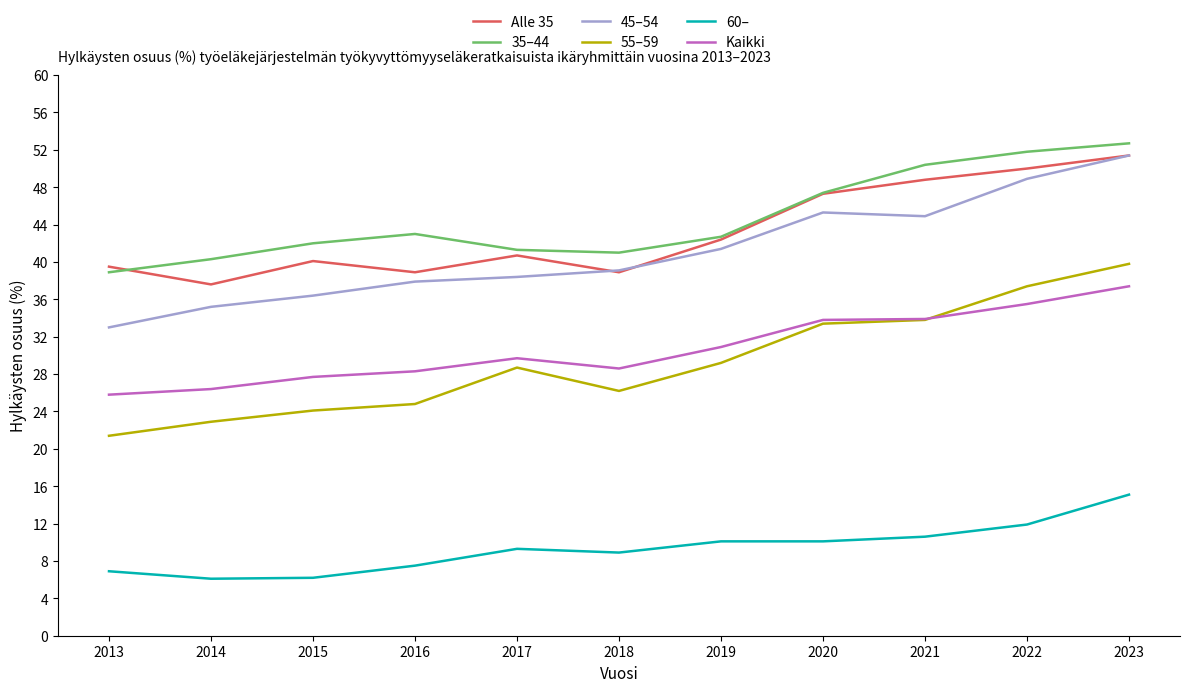

What is the lowest value of the 55–59 series?

21.4